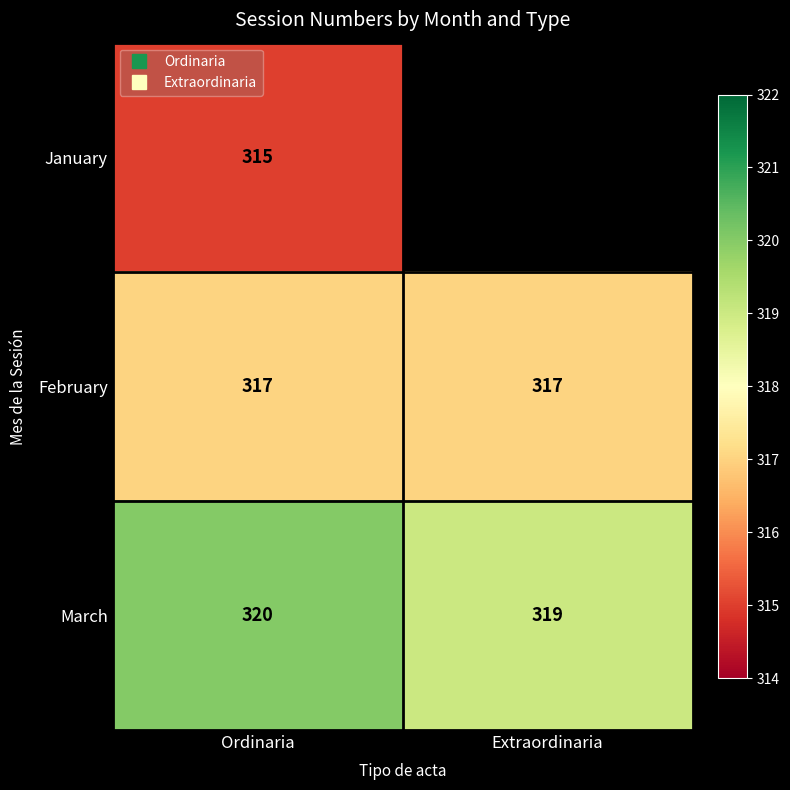

Is the value of January at Ordinaria greater than the value of March at Ordinaria?

No